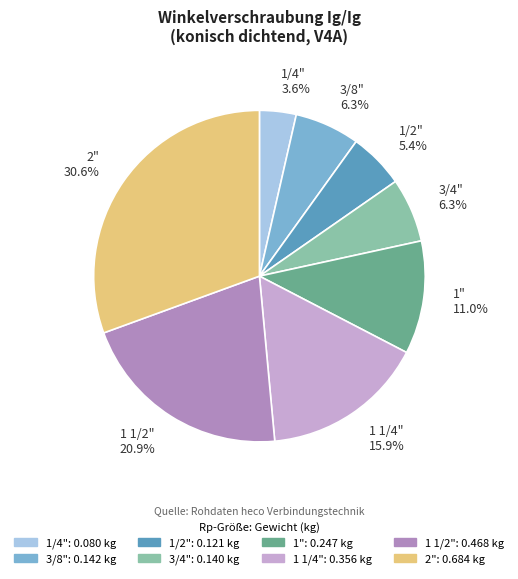

Count the number of slices in the pie.

8